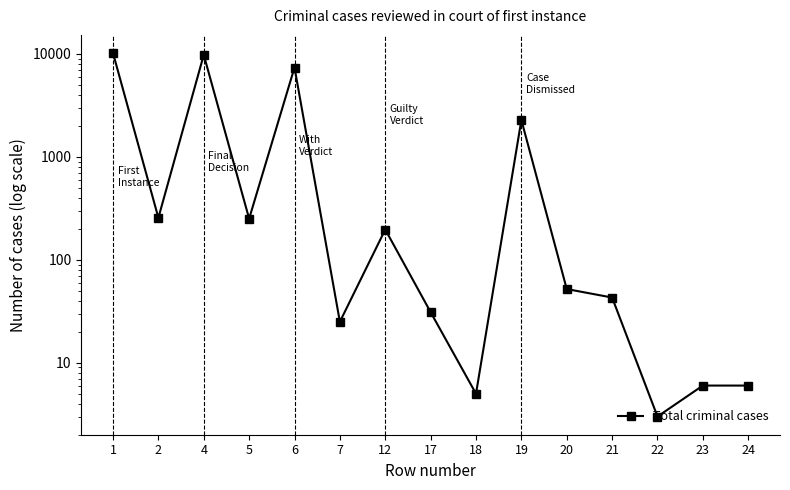

At which label is the value closest to 5107?

6